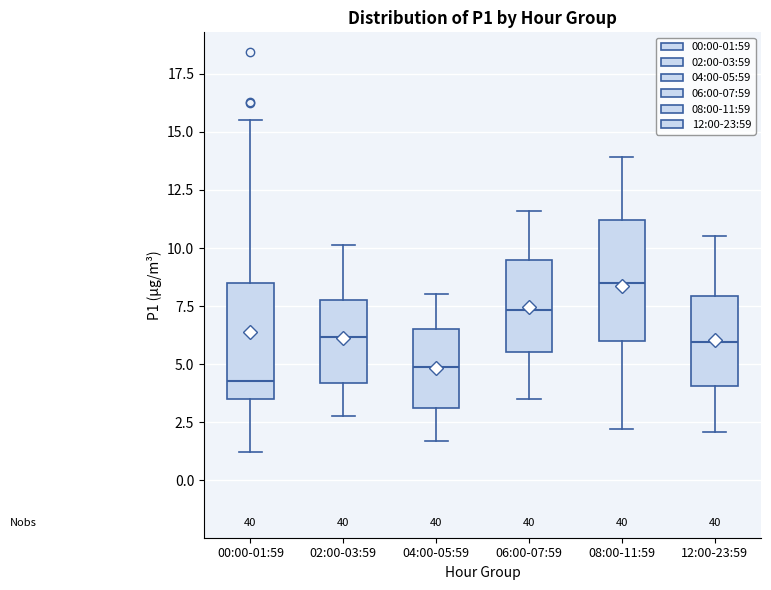

Reading left to right, transcribe this box plot: for each box, give where its median line is, the range the box spans, and where its two whiskers end, as read against the y-axis. The values are not printed on the chart, so give them approximately, as read against the axis.

00:00-01:59: median 4.5, box 3.5 to 8.5, whiskers 1.0 to 15.5
02:00-03:59: median 6.0, box 4.0 to 8.0, whiskers 3.0 to 10.0
04:00-05:59: median 5.0, box 3.0 to 6.5, whiskers 1.5 to 8.0
06:00-07:59: median 7.5, box 5.5 to 9.5, whiskers 3.5 to 11.5
08:00-11:59: median 8.5, box 6.0 to 11.0, whiskers 2.0 to 14.0
12:00-23:59: median 6.0, box 4.0 to 8.0, whiskers 2.0 to 10.5